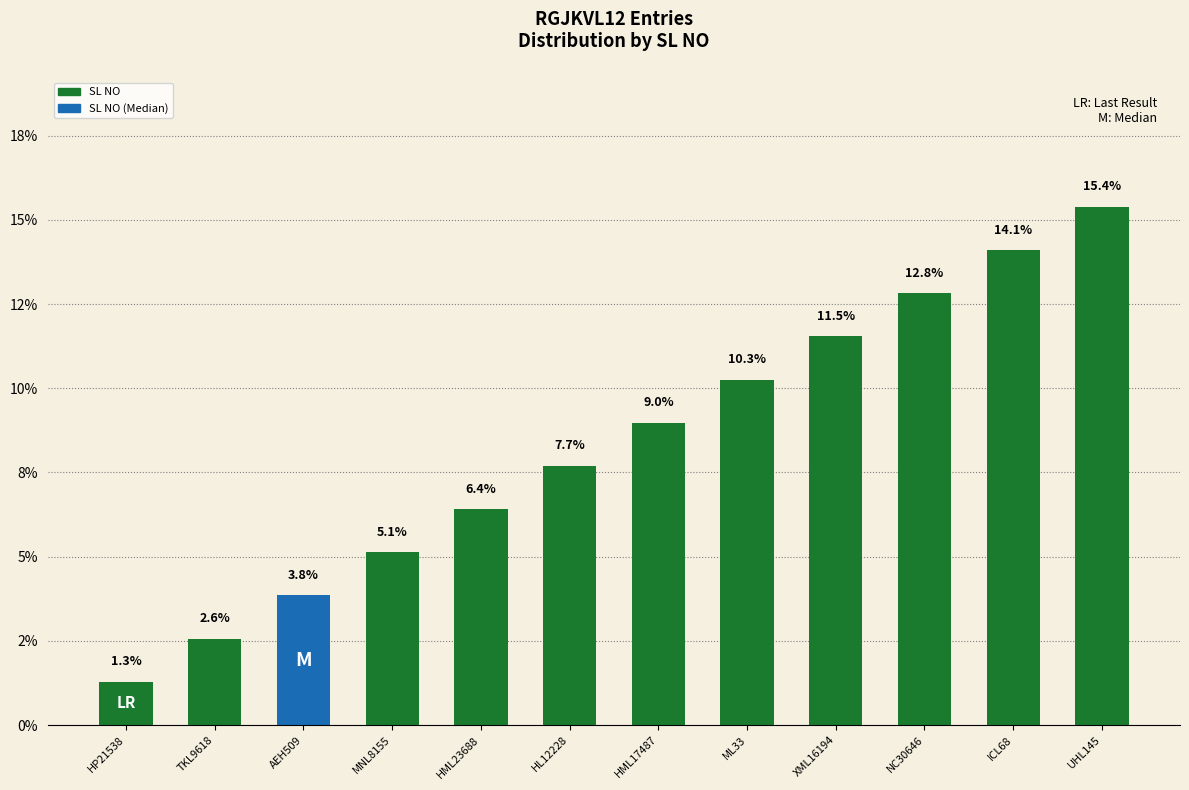

At which category does the chart reach its peak across all series?

UHL145